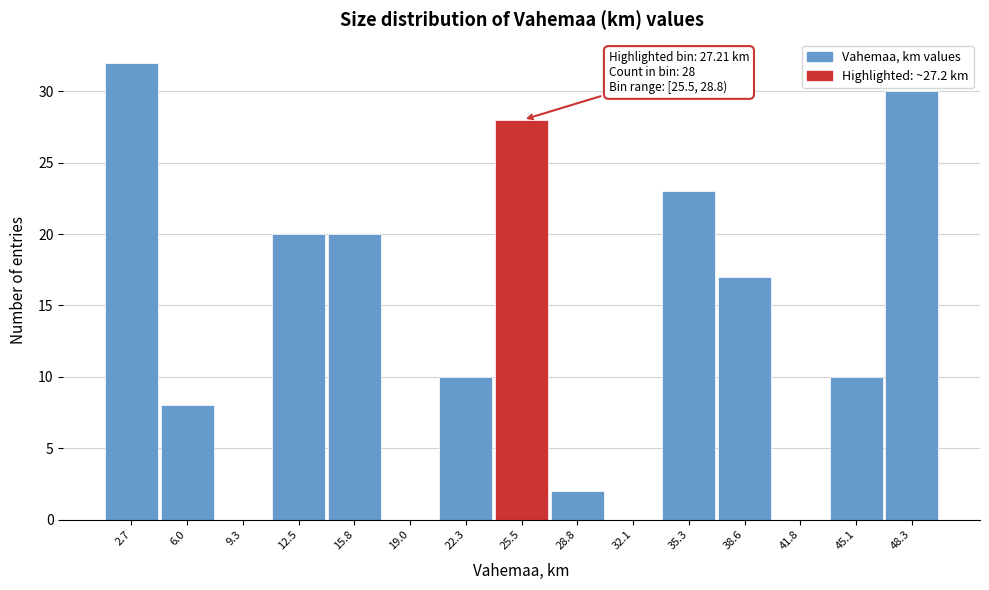

Reading left to right, list all the values displayed in this chart.

2.7=32	6.0=8	9.3=0	12.5=20	15.8=20	19.0=0	22.3=10	25.5=28	28.8=2	32.1=0	35.3=23	38.6=17	41.8=0	45.1=10	48.3=30